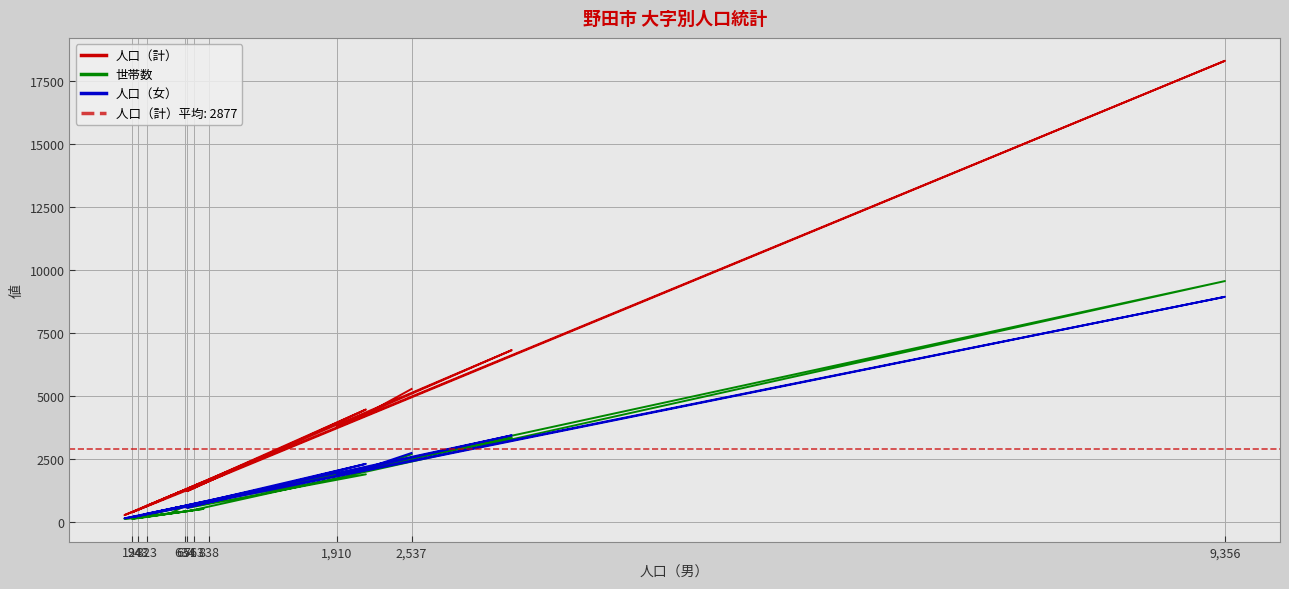

True or false: 人口（計） and 世帯数 cross at least once.

False